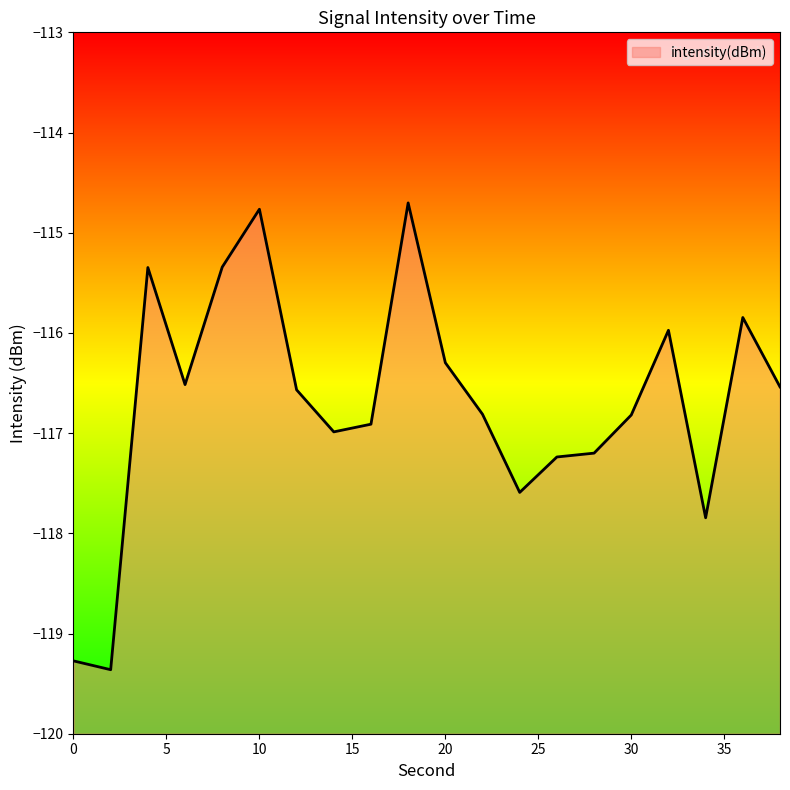

What is the minimum value shown in the chart?

-119.4